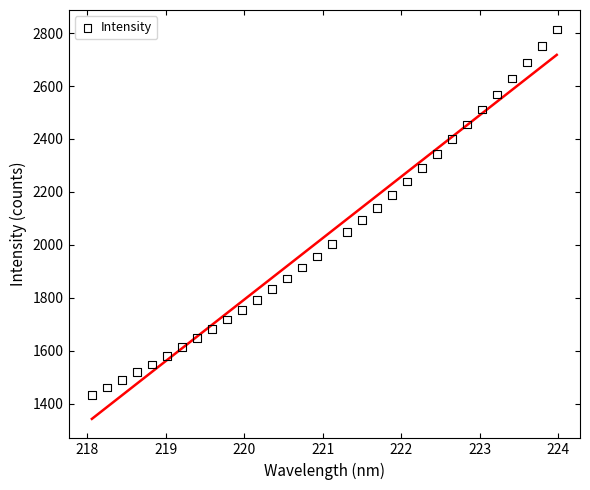

What is the range of Y values (max minus min)?

1381.3